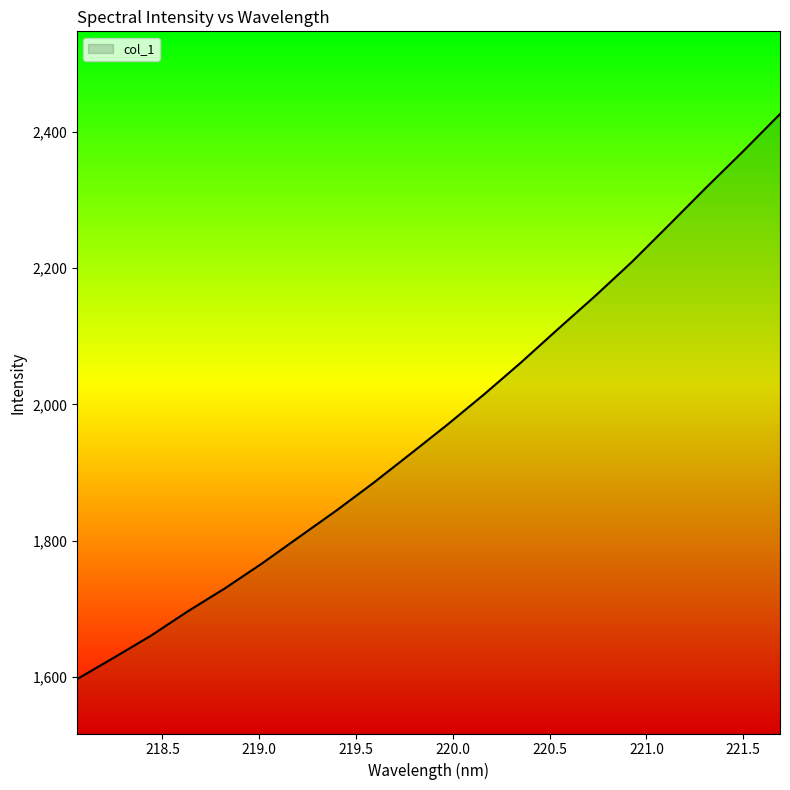

What is the difference between the maximum and minimum values?

828.6